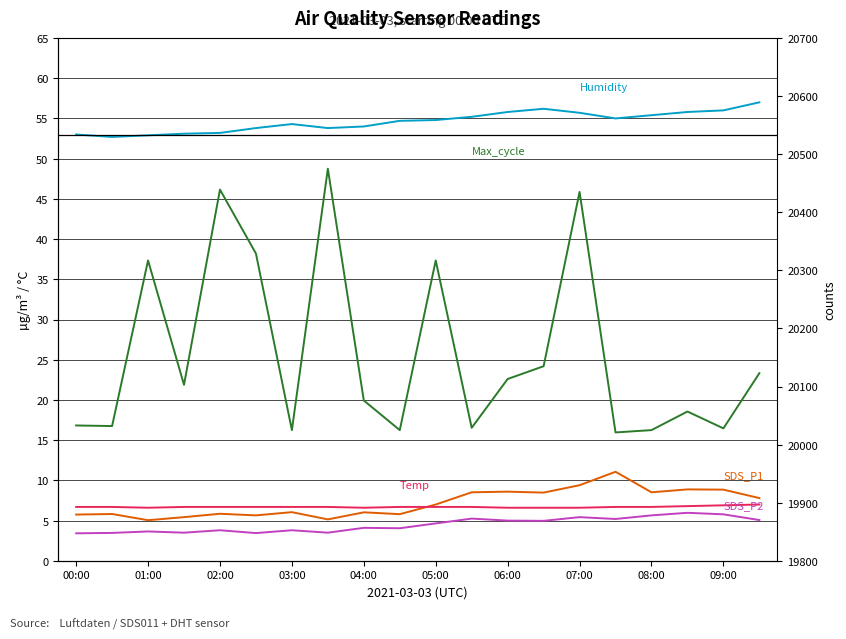

Read the Max_cycle value at 15.

20021.0